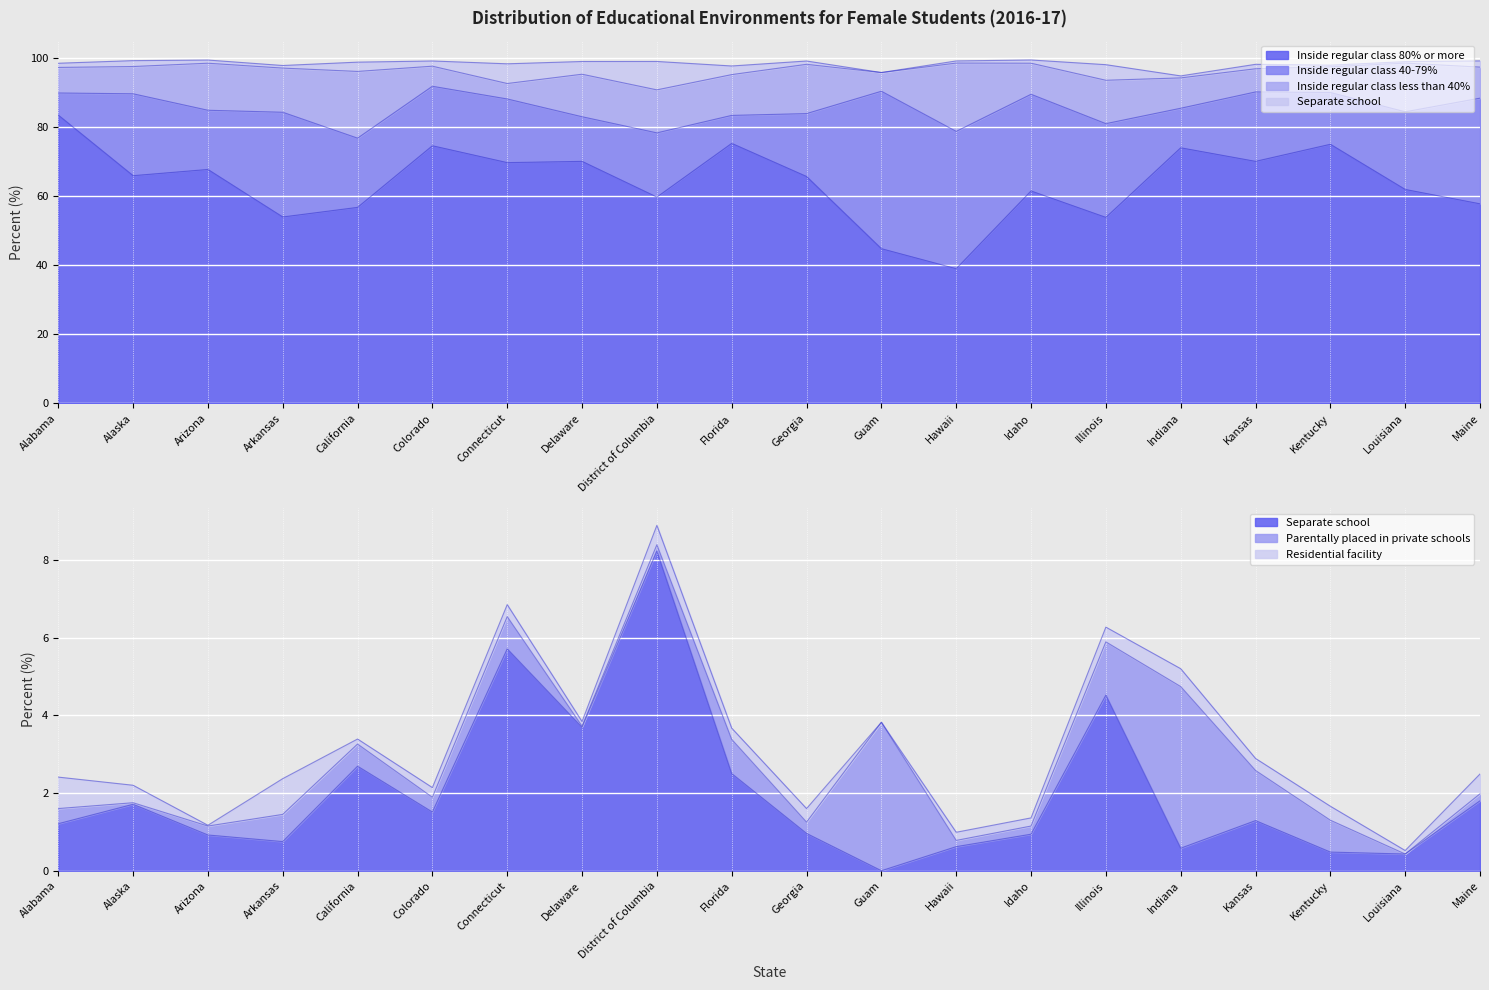

What is the value of the Inside regular class 40-79% point at the 10th from the left?

8.1